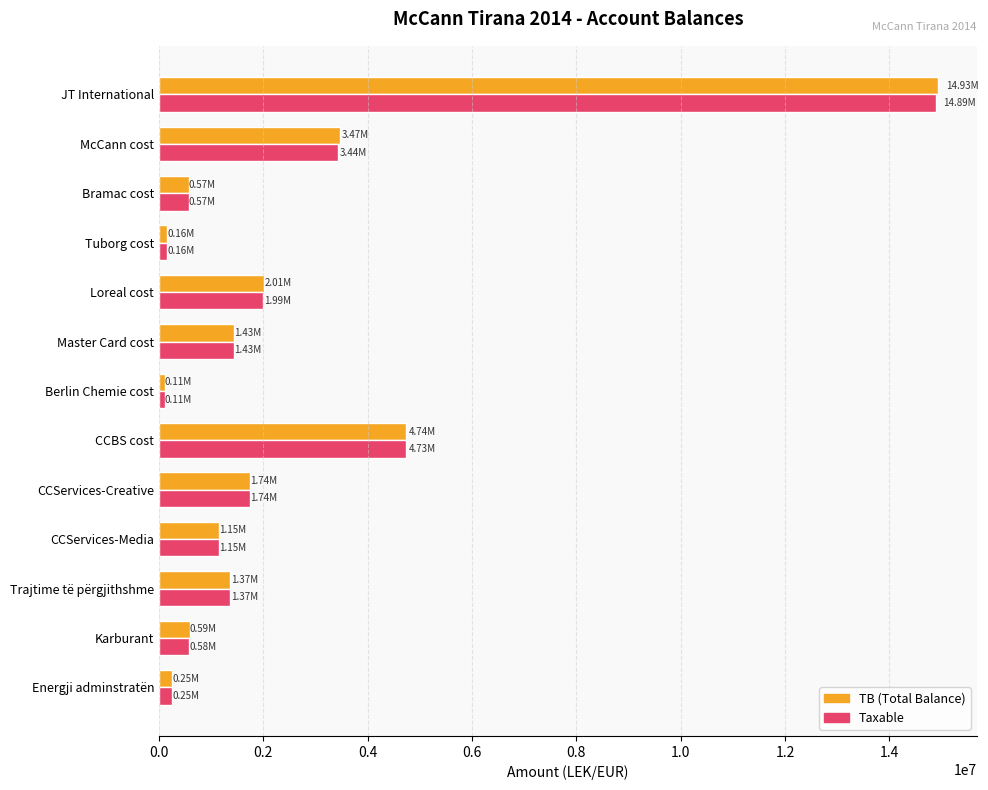

At which category is the sum across all series the highest?

JT International